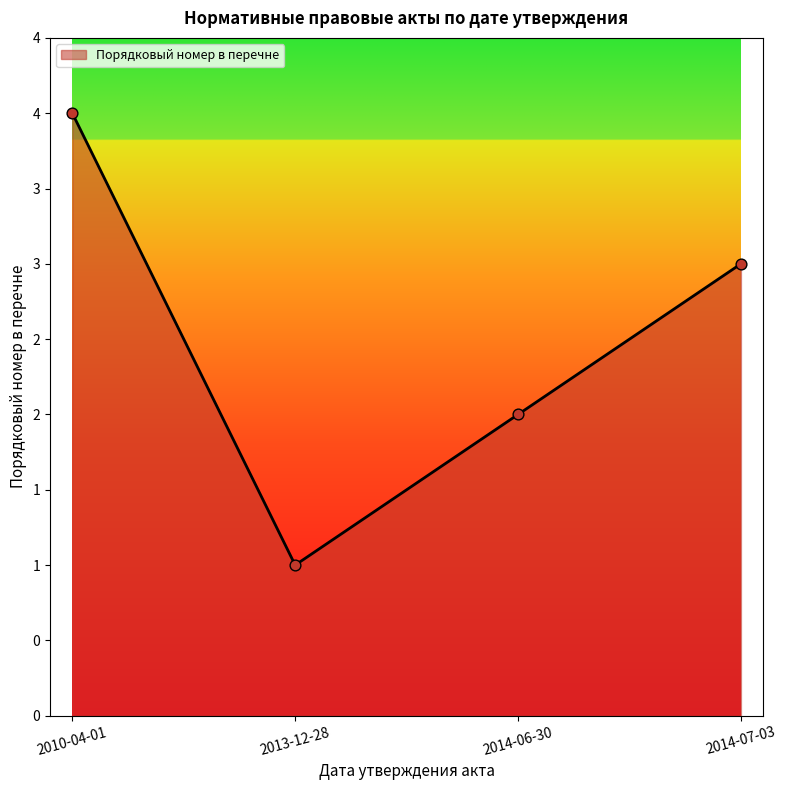

Between 2014-06-30 and 2013-12-28, which is larger?

2014-06-30